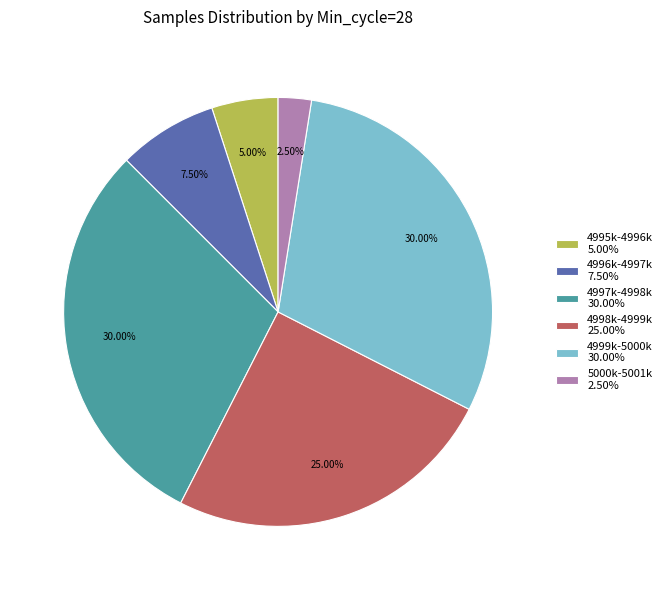

To the nearest percent, what is the average slice percentage?

17%